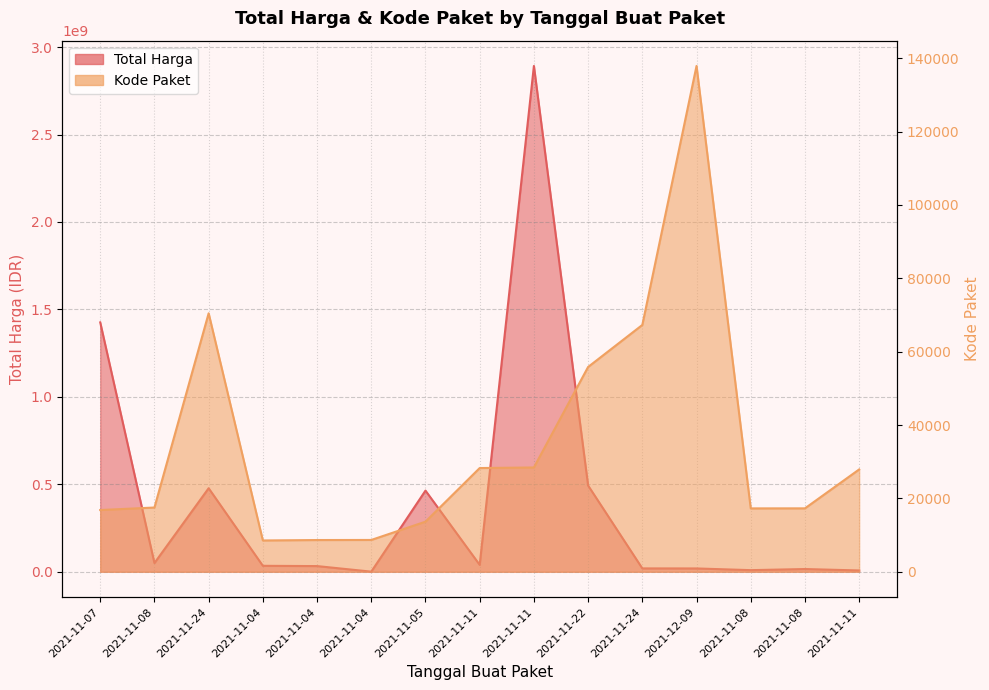

Where is Total Harga nearest to the value 1446349937?

2021-11-07